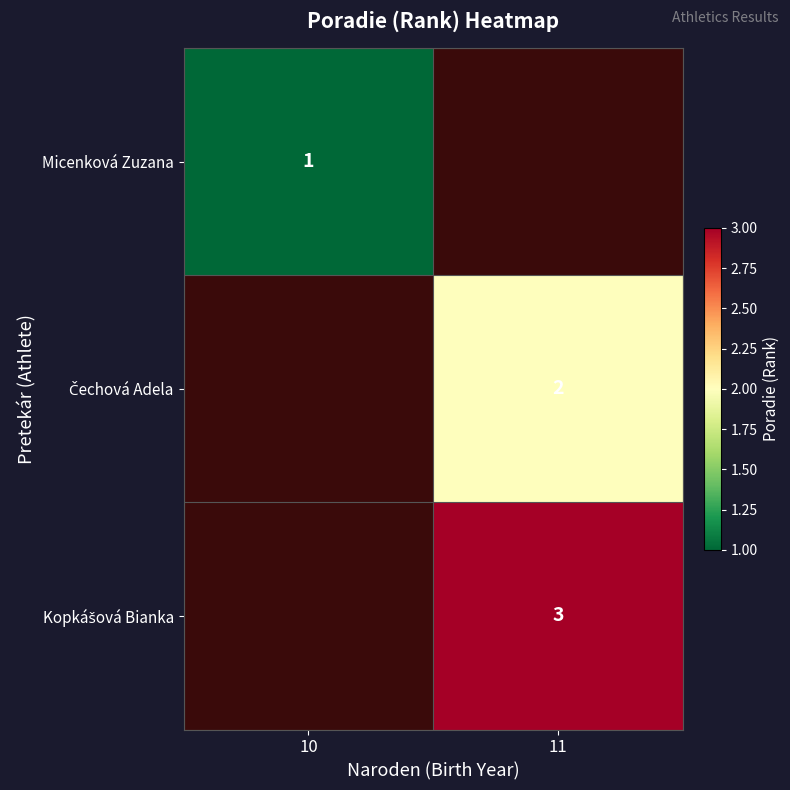

Is it true that Kopkášová Bianka equals 3.0 at 11?

True